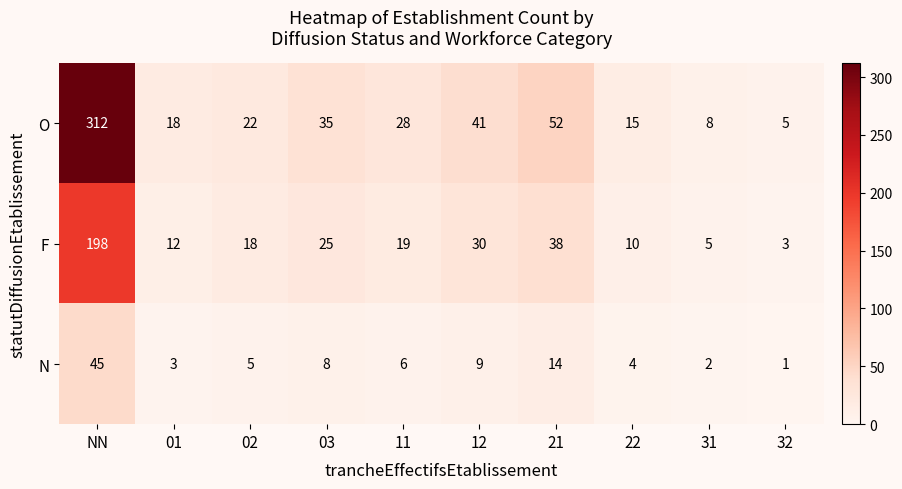

Reading left to right, what are all the values shown in this chart?

O: NN=312	01=18	02=22	03=35	11=28	12=41	21=52	22=15	31=8	32=5
F: NN=198	01=12	02=18	03=25	11=19	12=30	21=38	22=10	31=5	32=3
N: NN=45	01=3	02=5	03=8	11=6	12=9	21=14	22=4	31=2	32=1